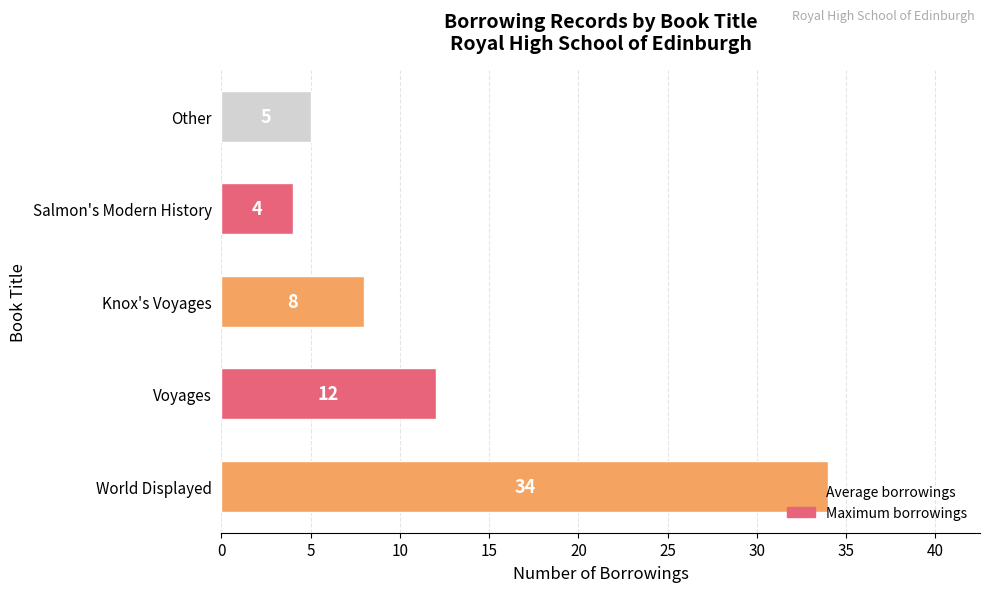

Rank the categories by value from lowest to highest.

Salmon's Modern History, Other, Knox's Voyages, Voyages, World Displayed